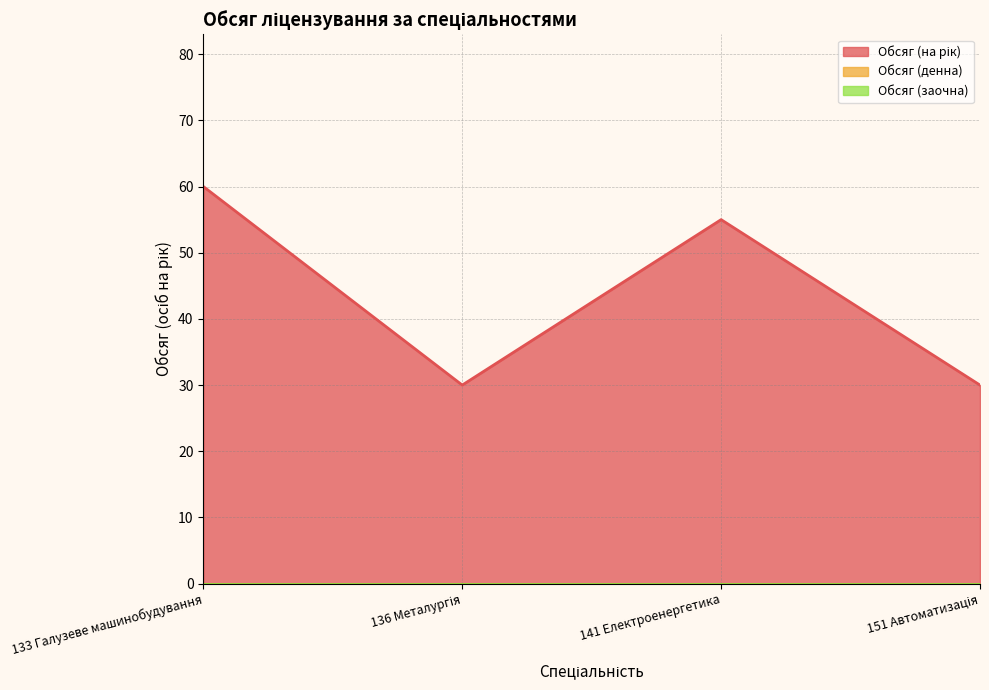

Does the chart have visible grid lines?

Yes